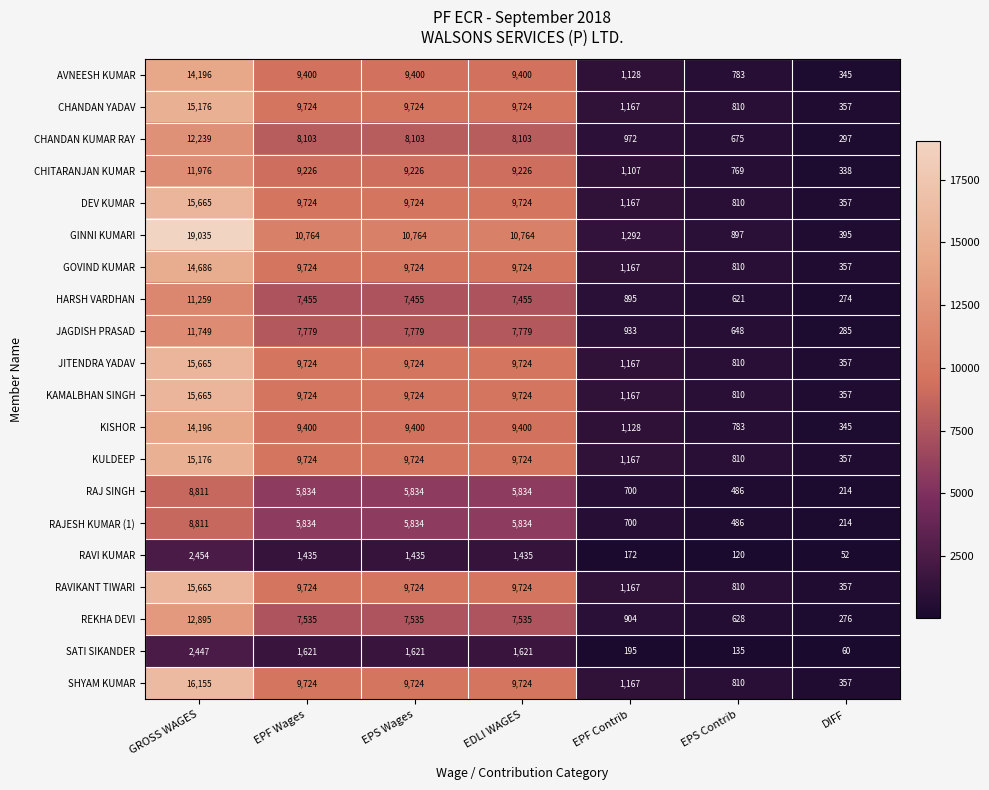

At which label does RAJ SINGH reach its minimum?

DIFF